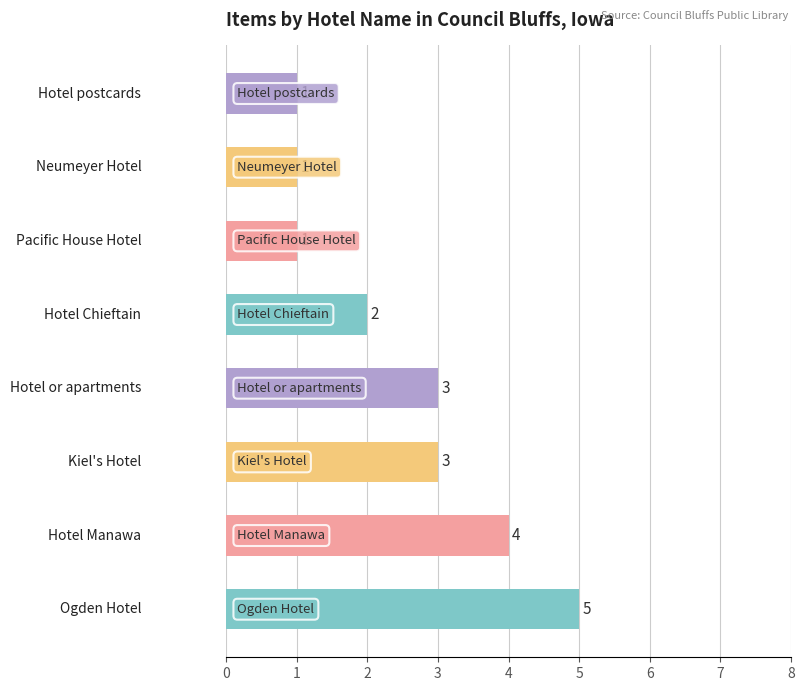

Count the number of categories in the chart.

8